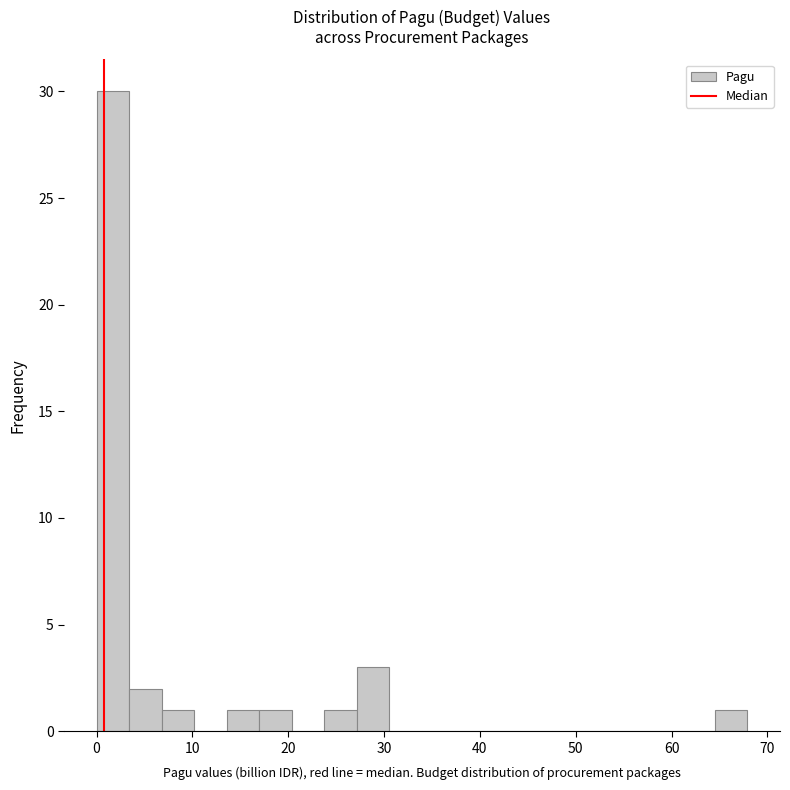

Read against the x-axis, roughly where is the centre of the tallest bar?

2